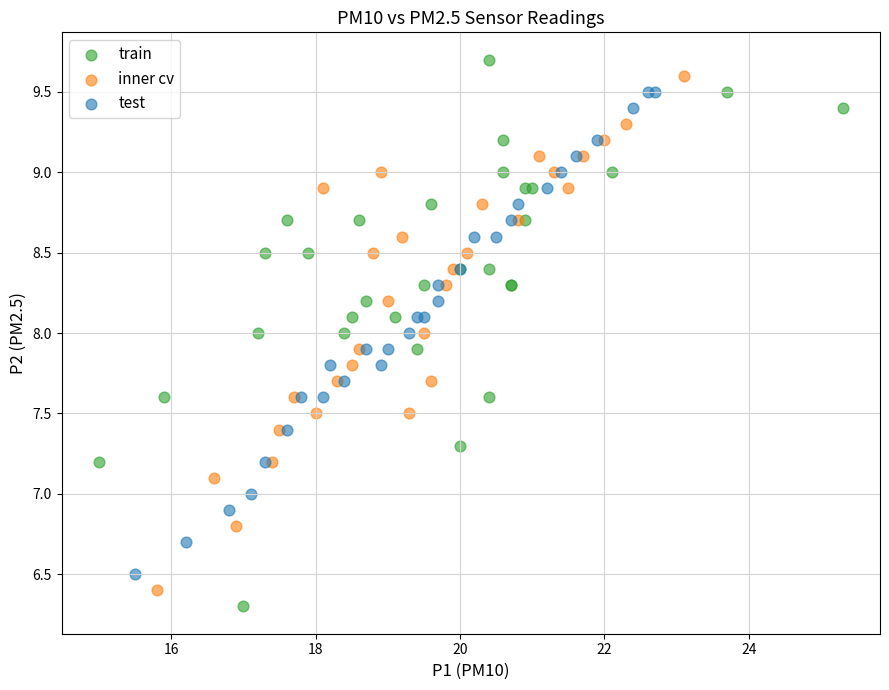

Which series reaches the minimum Y coordinate?

train